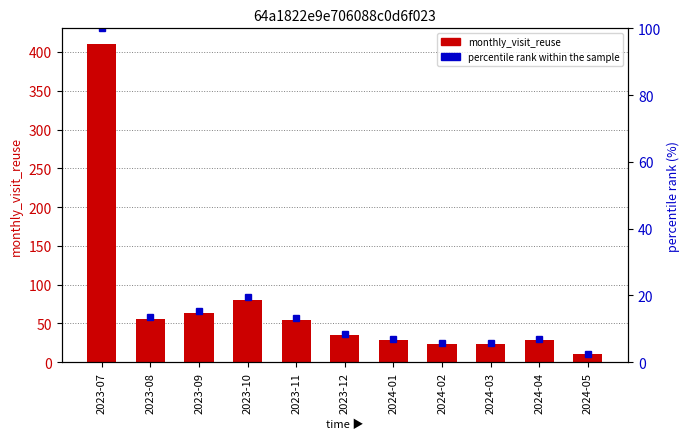

What is the label of the 10th bar from the right?

2023-08